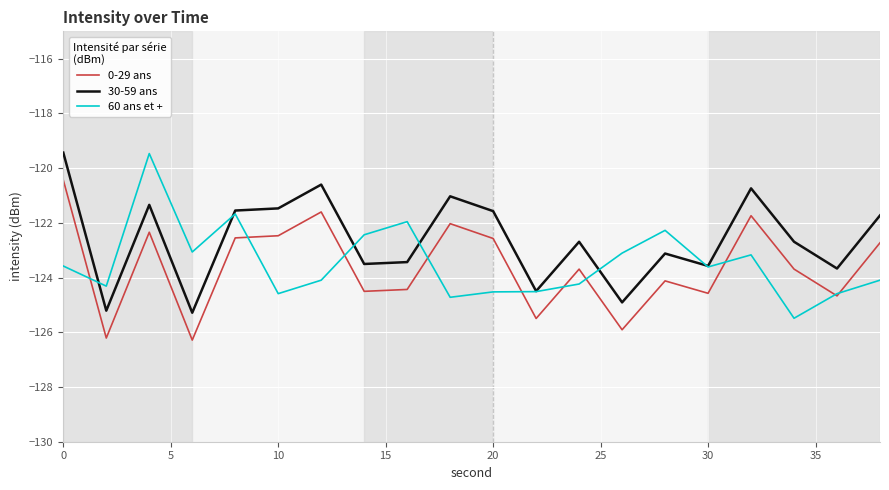

What is the smallest value displayed?

-126.3